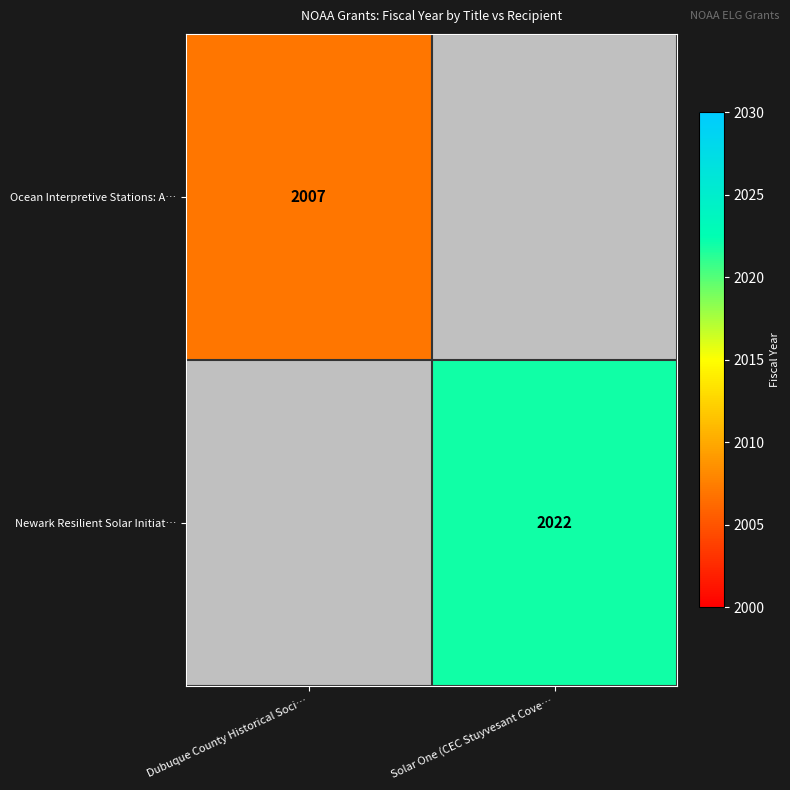

Is it true that Ocean Interpretive Stations: A… equals 2763 at Dubuque County Historical Soci…?

False